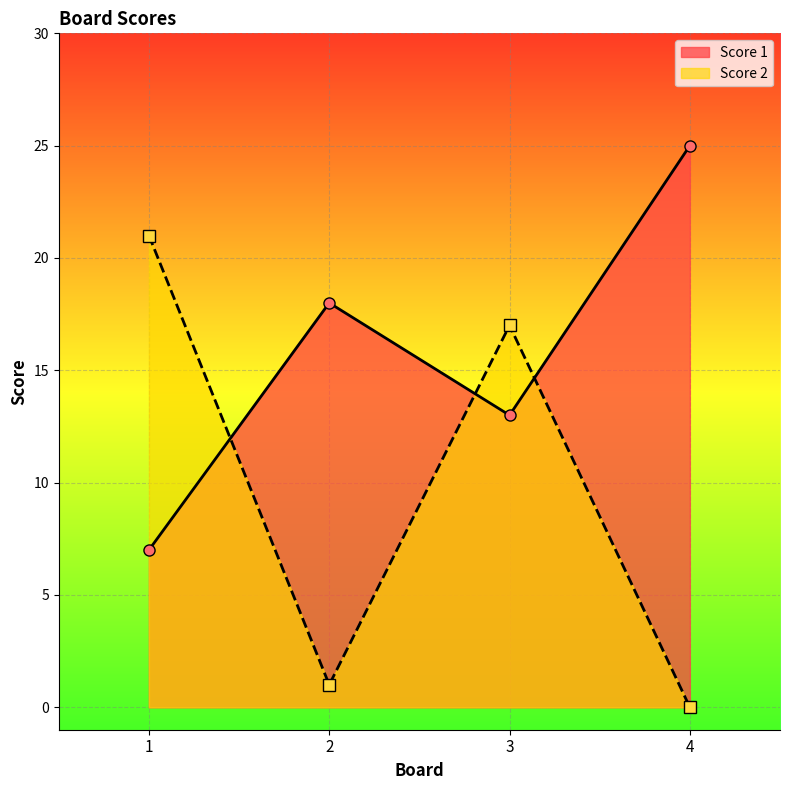

Reading left to right, transcribe all the data shown in this chart.

Score 1: 1=7	2=18	3=13	4=25
Score 2: 1=21	2=1	3=17	4=0